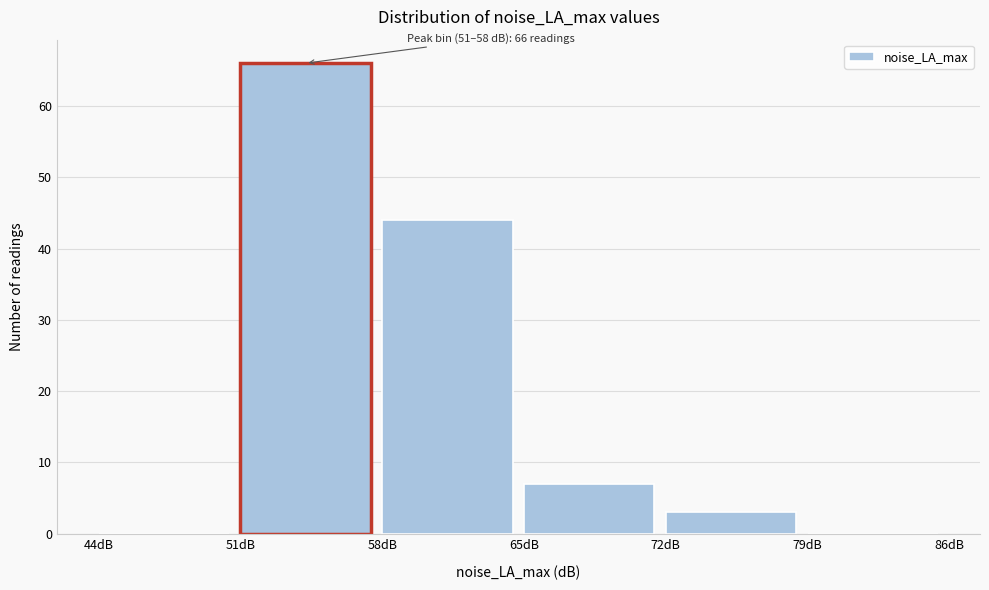

Over which range of the x-axis is the bar tallest?

51 to 58